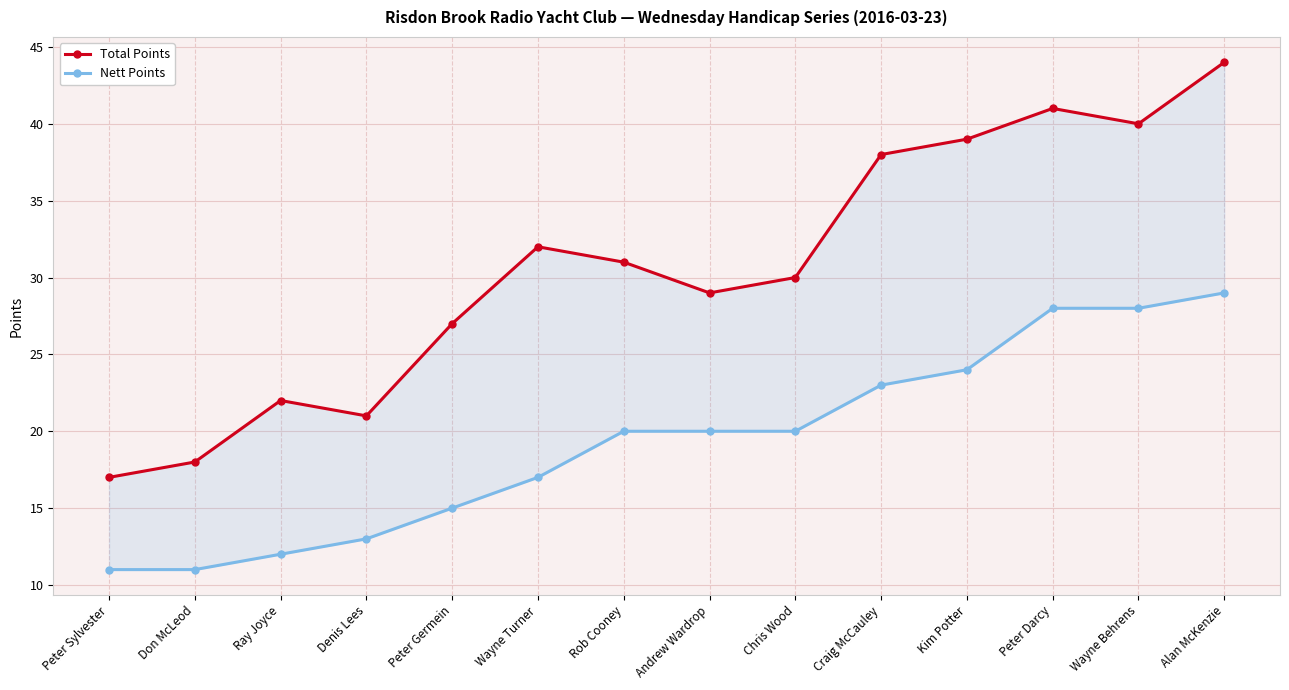

Rank the categories by Total Points value from lowest to highest.

Peter Sylvester, Don McLeod, Denis Lees, Ray Joyce, Peter Germein, Andrew Wardrop, Chris Wood, Rob Cooney, Wayne Turner, Craig McCauley, Kim Potter, Wayne Behrens, Peter Darcy, Alan McKenzie